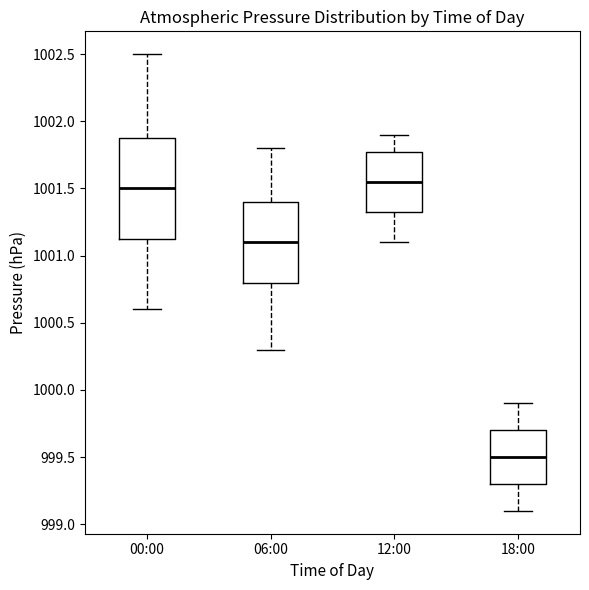

Which box has the lowest median line?

18:00